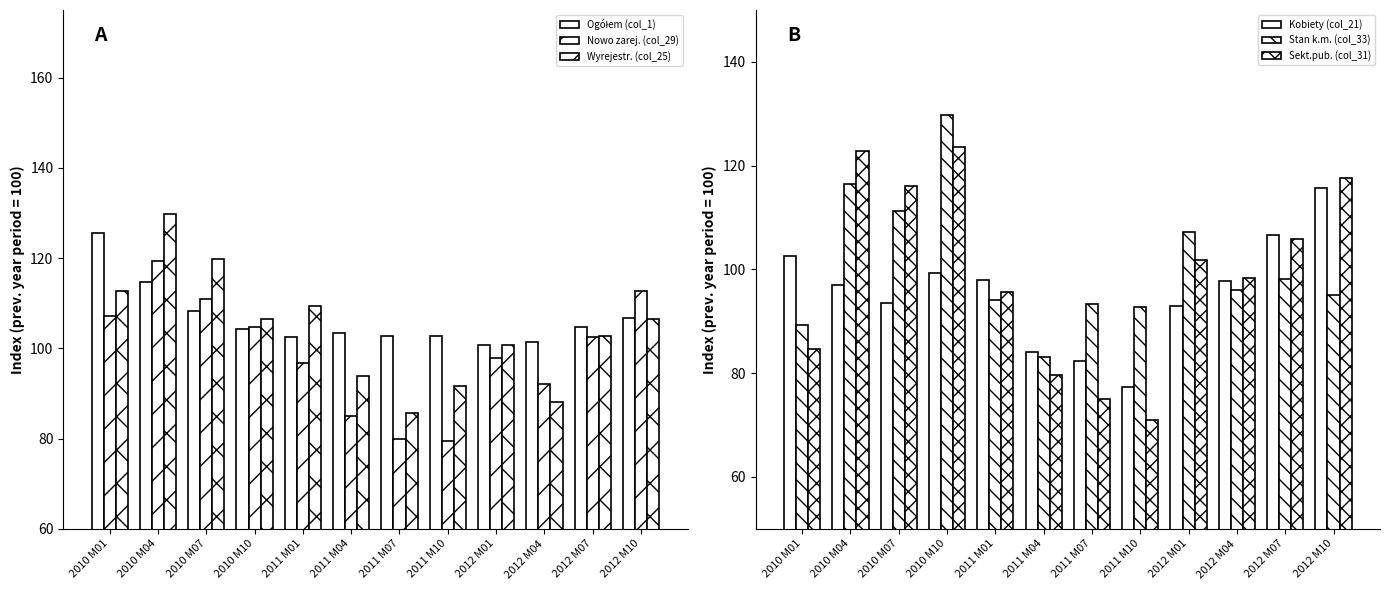

Which series changed the most between 2010 M10 and 2011 M07?

Sekt.pub. (col_31)